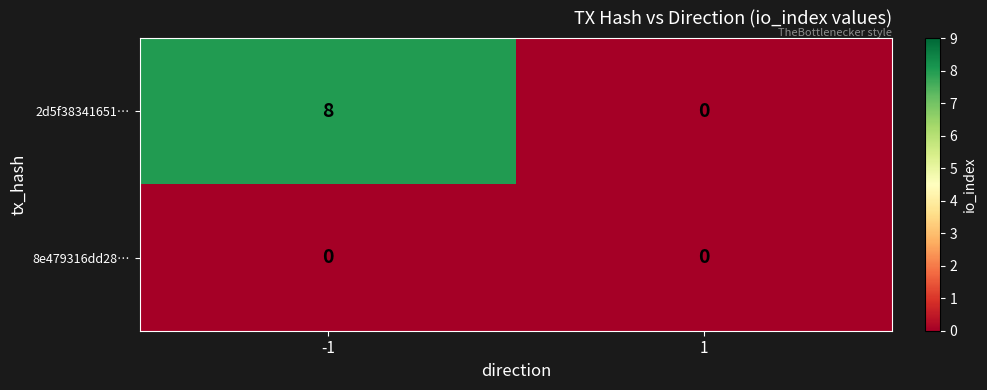

What is the maximum value shown in the chart?

8